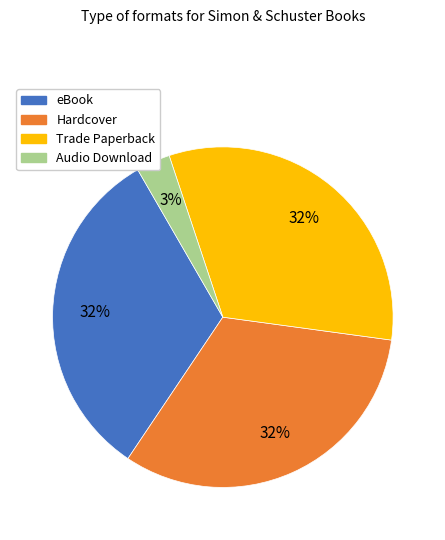

To the nearest percent, what percentage of the pie is Hardcover?

32%